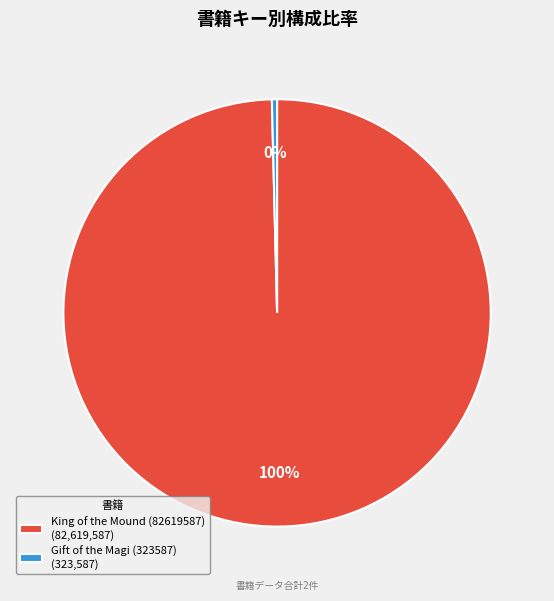

To the nearest percent, what is the average slice percentage?

50%